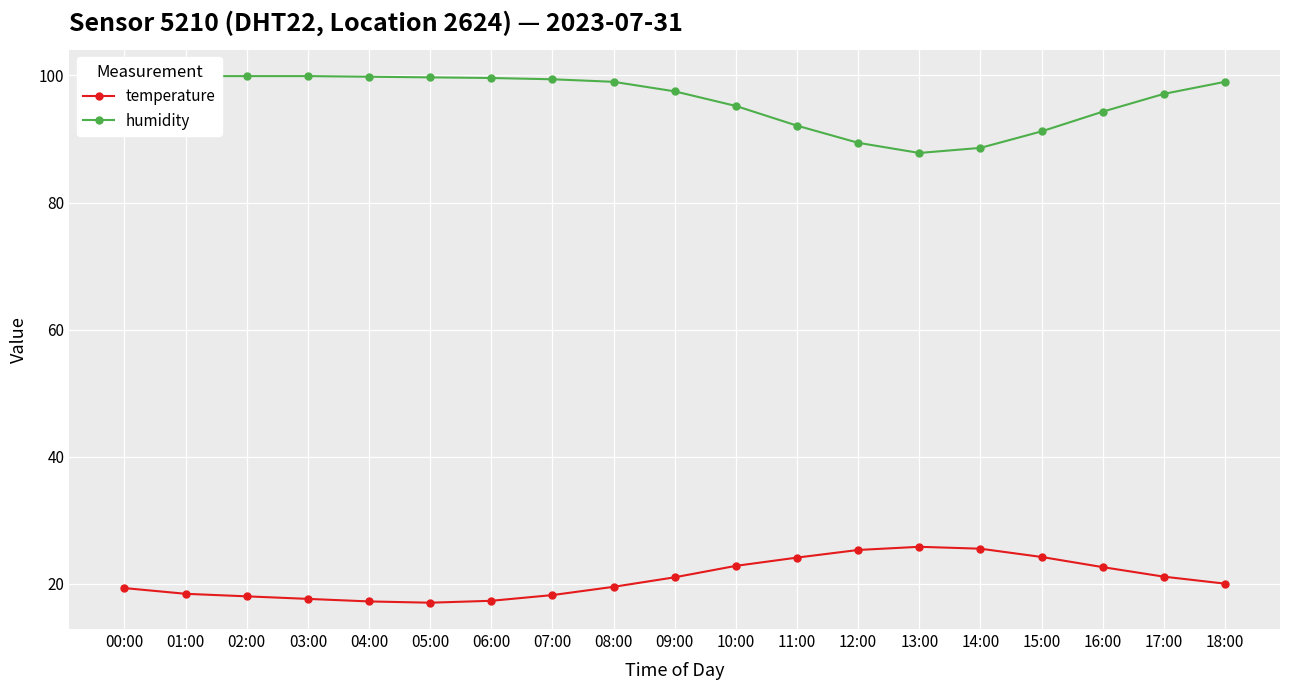

Reading left to right, extract all data points from this chart.

temperature: 00:00=19.3	01:00=18.4	02:00=18.0	03:00=17.6	04:00=17.2	05:00=17.0	06:00=17.3	07:00=18.2	08:00=19.5	09:00=21.0	10:00=22.8	11:00=24.1	12:00=25.3	13:00=25.8	14:00=25.5	15:00=24.2	16:00=22.6	17:00=21.1	18:00=20.0
humidity: 00:00=99.9	01:00=99.9	02:00=99.9	03:00=99.9	04:00=99.8	05:00=99.7	06:00=99.6	07:00=99.4	08:00=99.0	09:00=97.5	10:00=95.2	11:00=92.1	12:00=89.4	13:00=87.8	14:00=88.6	15:00=91.2	16:00=94.3	17:00=97.1	18:00=99.0